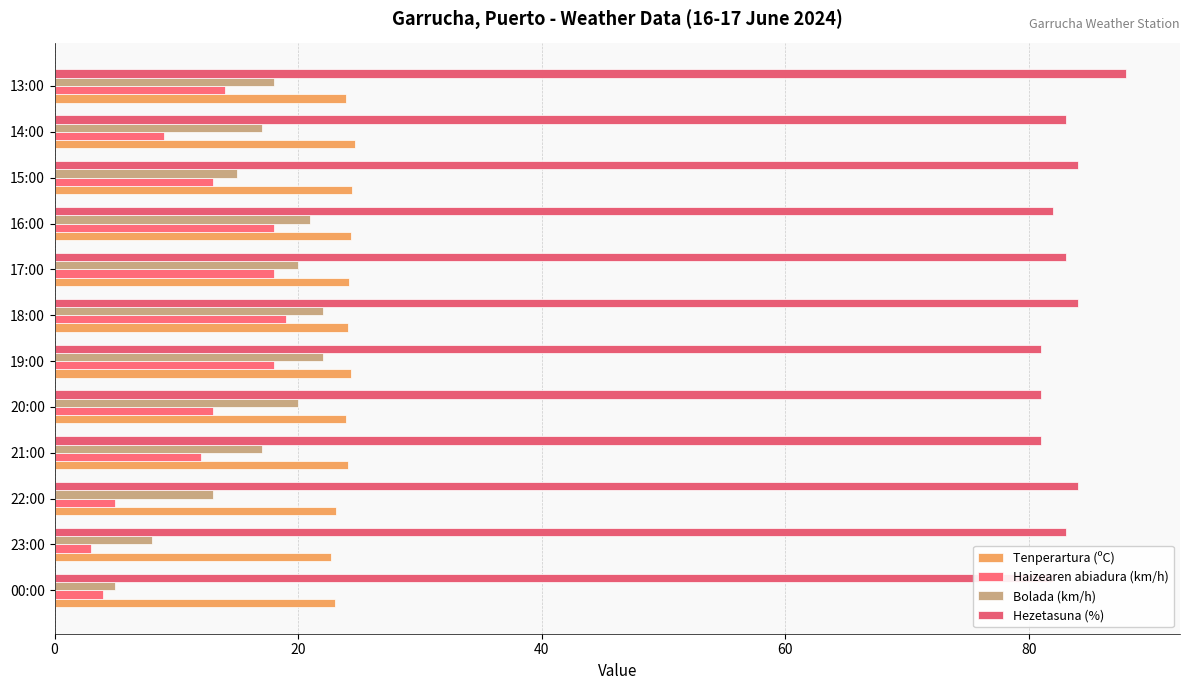

What is the greatest value displayed?

88.0